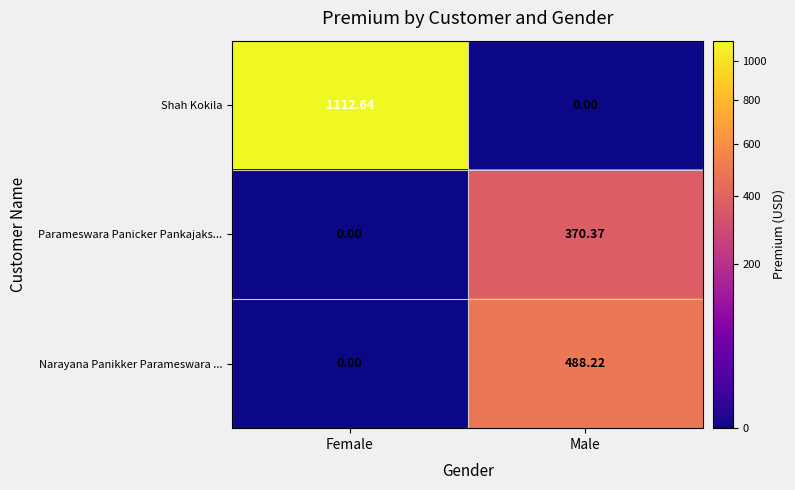

Where does the Narayana Panikker Parameswara ... series first go above 488?

Male